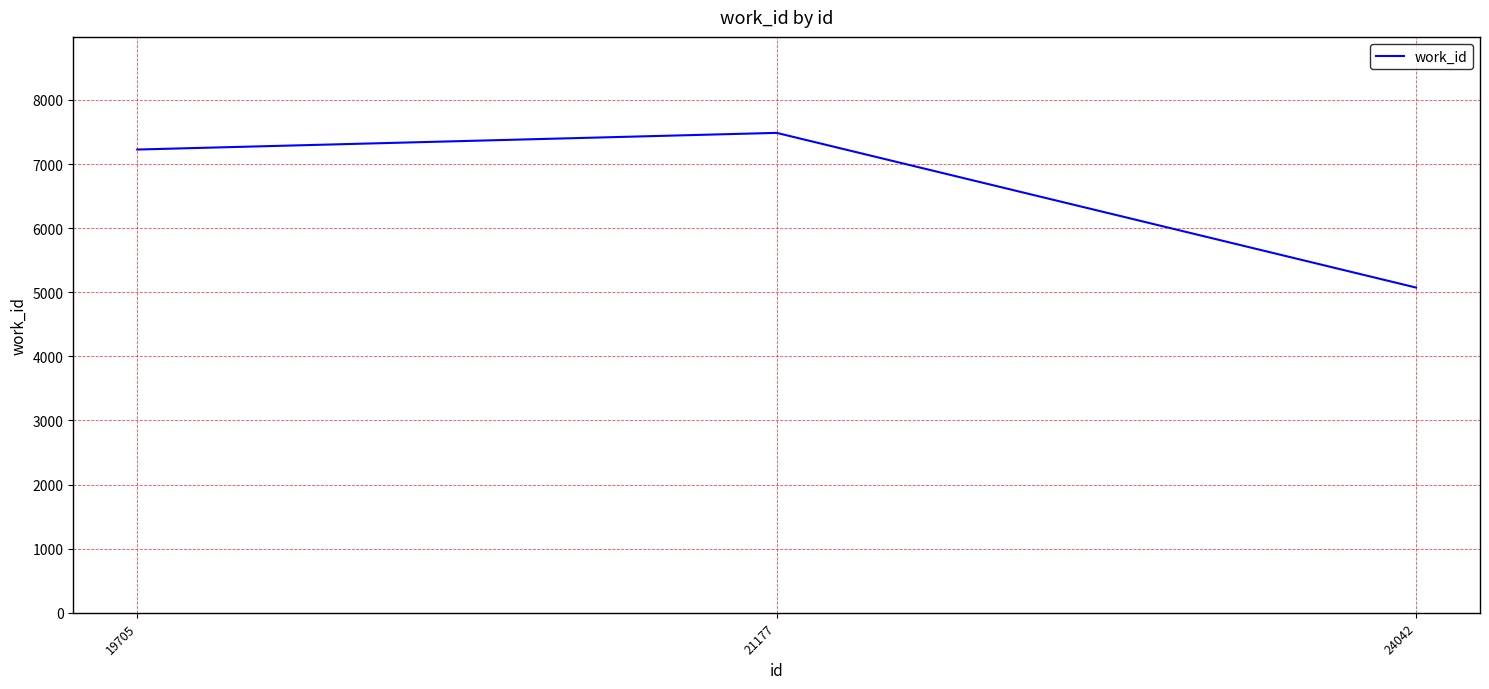

Reading left to right, extract all data points from this chart.

7226	7486	5073